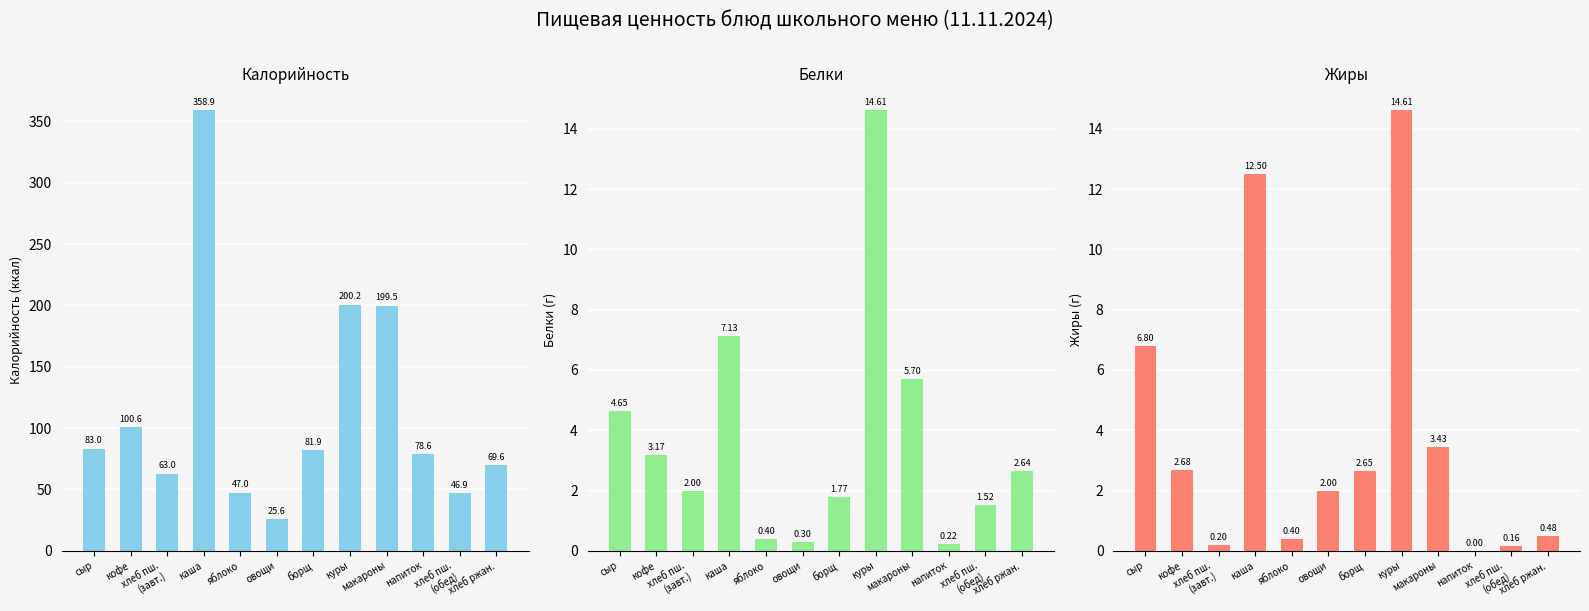

Between сыр and хлеб ржан., which series saw the biggest shift?

Калорийность